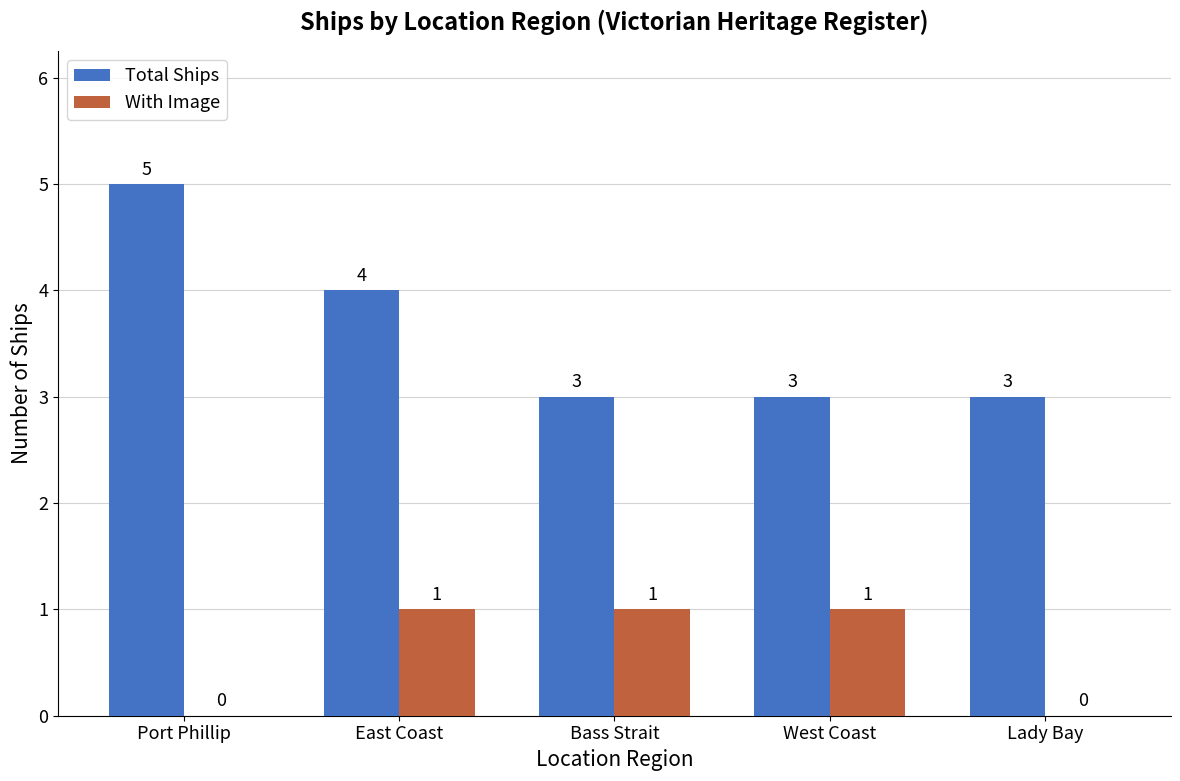

Reading left to right, extract all data points from this chart.

Total Ships: Port Phillip=5	East Coast=4	Bass Strait=3	West Coast=3	Lady Bay=3
With Image: Port Phillip=0	East Coast=1	Bass Strait=1	West Coast=1	Lady Bay=0